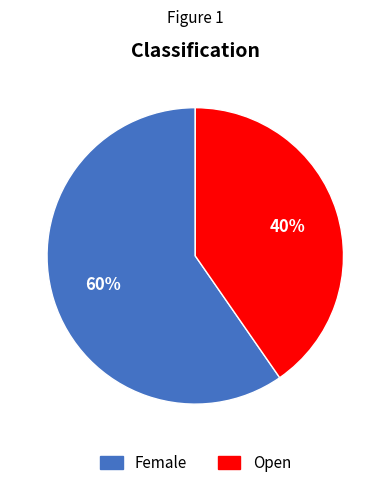

Count the number of slices in the pie.

2